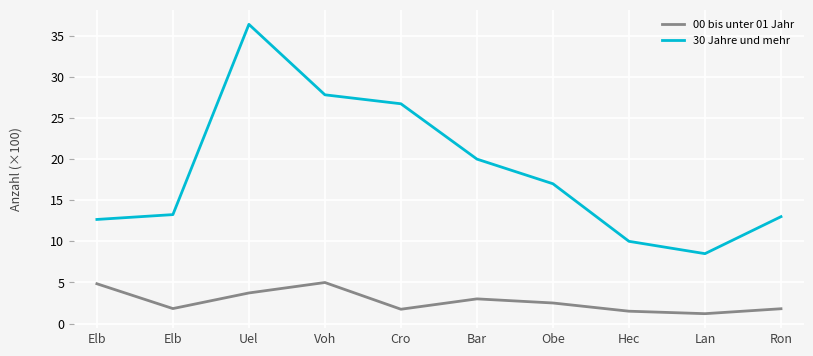

True or false: 00 bis unter 01 Jahr and 30 Jahre und mehr intersect in this chart.

False